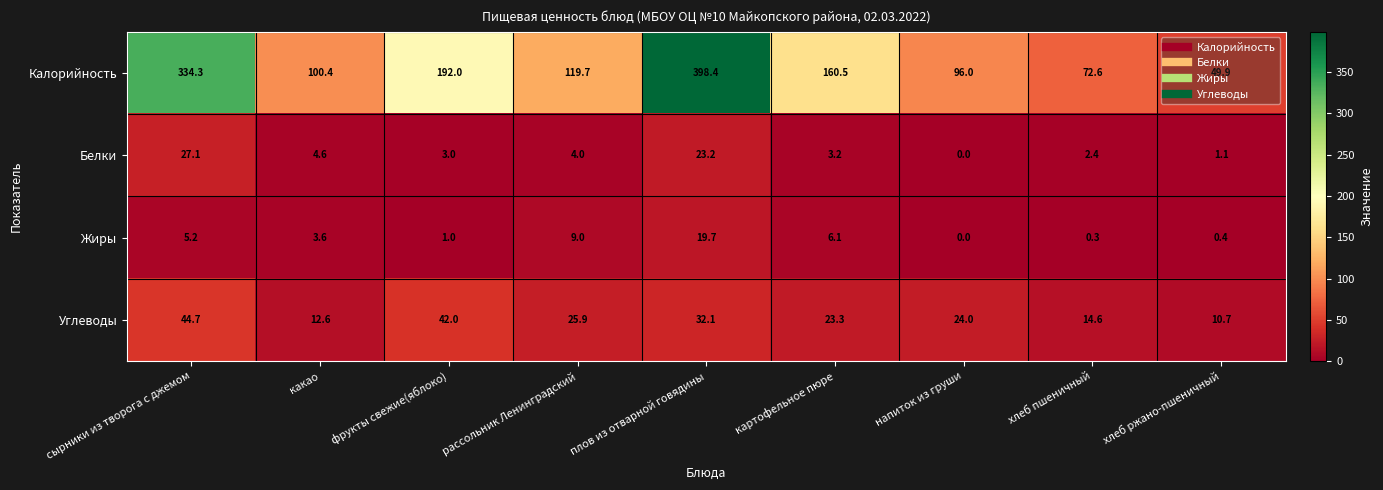

Is it true that Белки equals 3.0 at фрукты свежие(яблоко)?

True